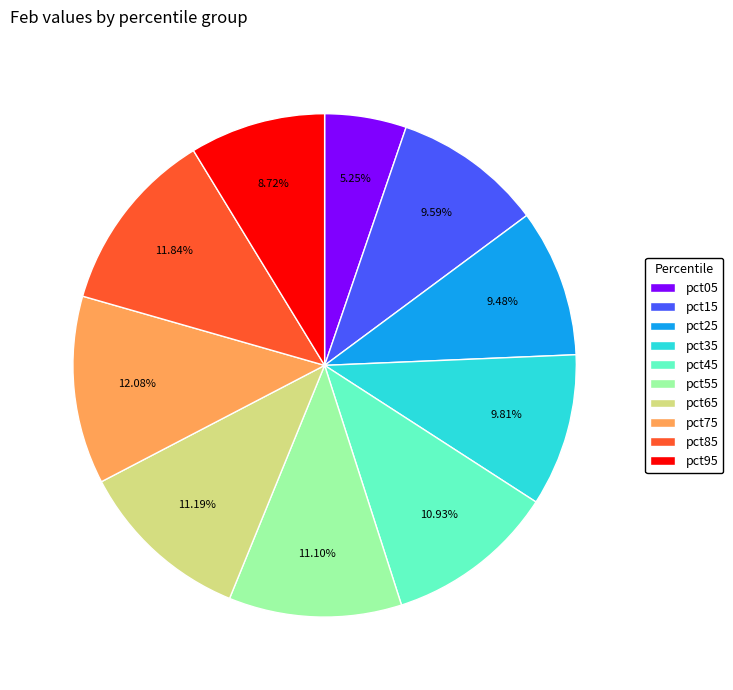

How many segments does this pie chart have?

10